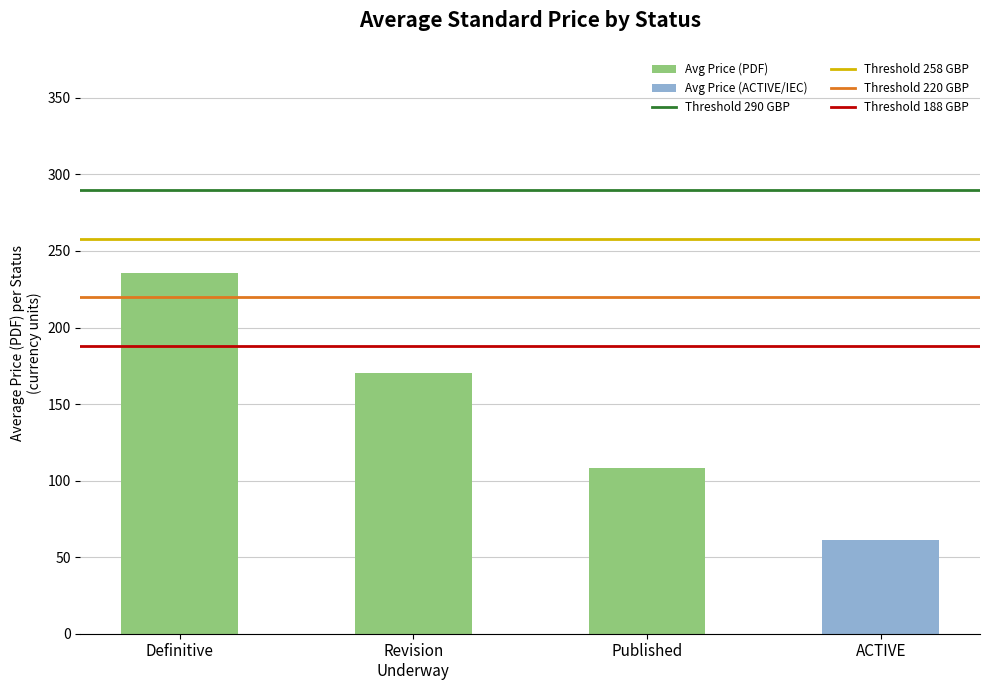

What is the value of the 1st bar from the left?

235.7